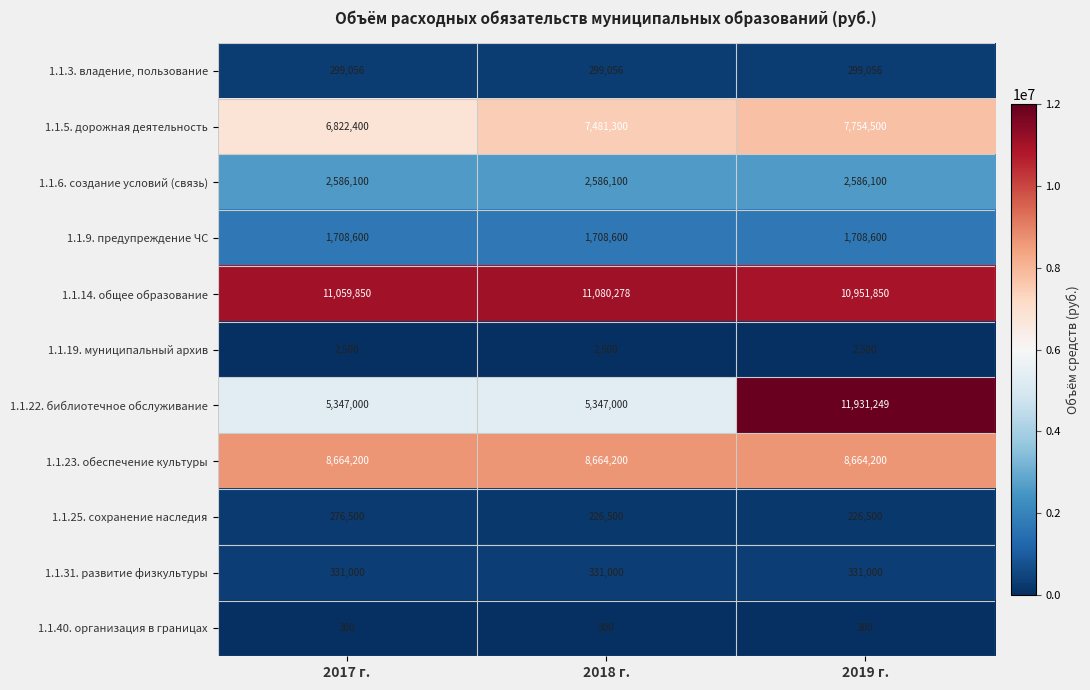

Which series has the largest total across all categories?

1.1.14. общее образование